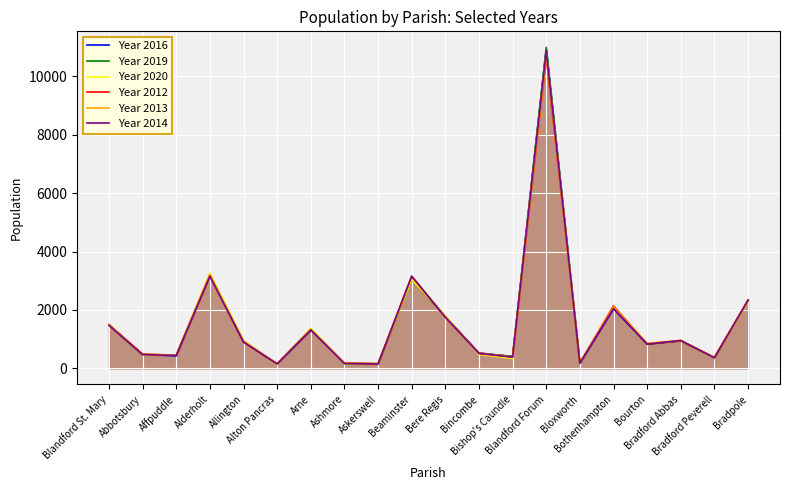

How many interior local peaks does the Year 2012 series have?

6